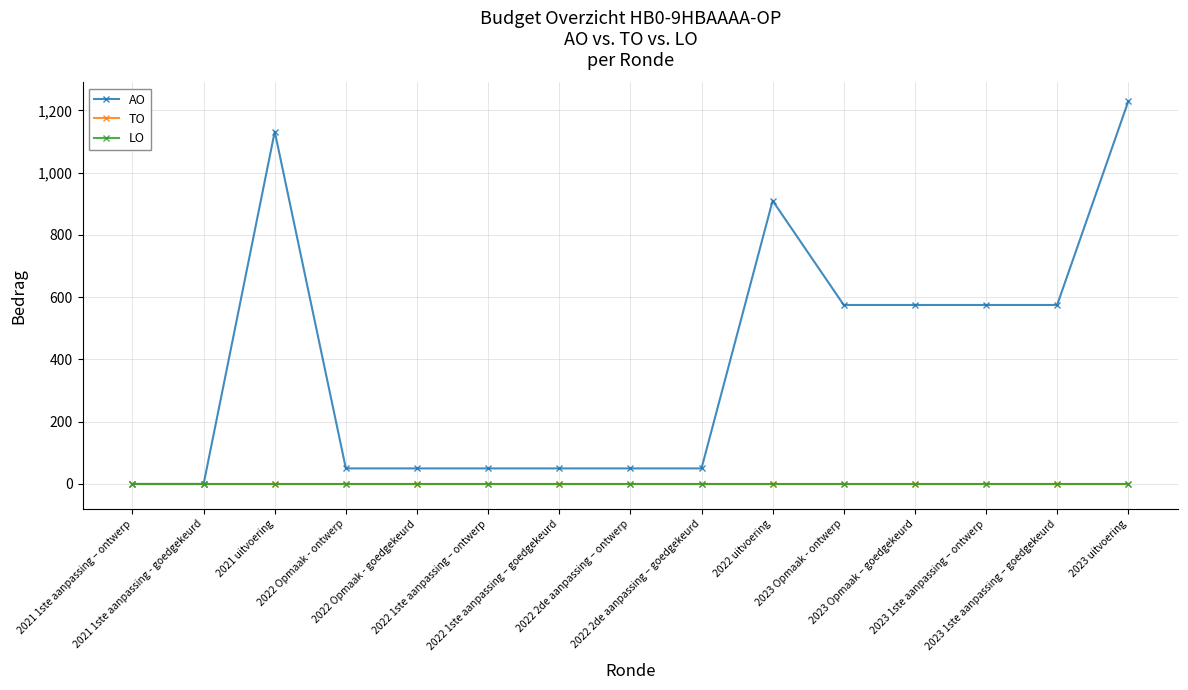

Reading left to right, extract all data points from this chart.

AO: 2021 1ste aanpassing – ontwerp=0	2021 1ste aanpassing - goedgekeurd=0	2021 uitvoering=1132	2022 Opmaak - ontwerp=50	2022 Opmaak - goedgekeurd=50	2022 1ste aanpassing – ontwerp=50	2022 1ste aanpassing – goedgekeurd=50	2022 2de aanpassing – ontwerp=50	2022 2de aanpassing – goedgekeurd=50	2022 uitvoering=910	2023 Opmaak - ontwerp=575	2023 Opmaak – goedgekeurd=575	2023 1ste aanpassing – ontwerp=575	2023 1ste aanpassing – goedgekeurd=575	2023 uitvoering=1229
TO: 2021 1ste aanpassing – ontwerp=0	2021 1ste aanpassing - goedgekeurd=0	2021 uitvoering=0	2022 Opmaak - ontwerp=0	2022 Opmaak - goedgekeurd=0	2022 1ste aanpassing – ontwerp=0	2022 1ste aanpassing – goedgekeurd=0	2022 2de aanpassing – ontwerp=0	2022 2de aanpassing – goedgekeurd=0	2022 uitvoering=0	2023 Opmaak - ontwerp=0	2023 Opmaak – goedgekeurd=0	2023 1ste aanpassing – ontwerp=0	2023 1ste aanpassing – goedgekeurd=0	2023 uitvoering=0
LO: 2021 1ste aanpassing – ontwerp=0	2021 1ste aanpassing - goedgekeurd=0	2021 uitvoering=0	2022 Opmaak - ontwerp=0	2022 Opmaak - goedgekeurd=0	2022 1ste aanpassing – ontwerp=0	2022 1ste aanpassing – goedgekeurd=0	2022 2de aanpassing – ontwerp=0	2022 2de aanpassing – goedgekeurd=0	2022 uitvoering=0	2023 Opmaak - ontwerp=0	2023 Opmaak – goedgekeurd=0	2023 1ste aanpassing – ontwerp=0	2023 1ste aanpassing – goedgekeurd=0	2023 uitvoering=0